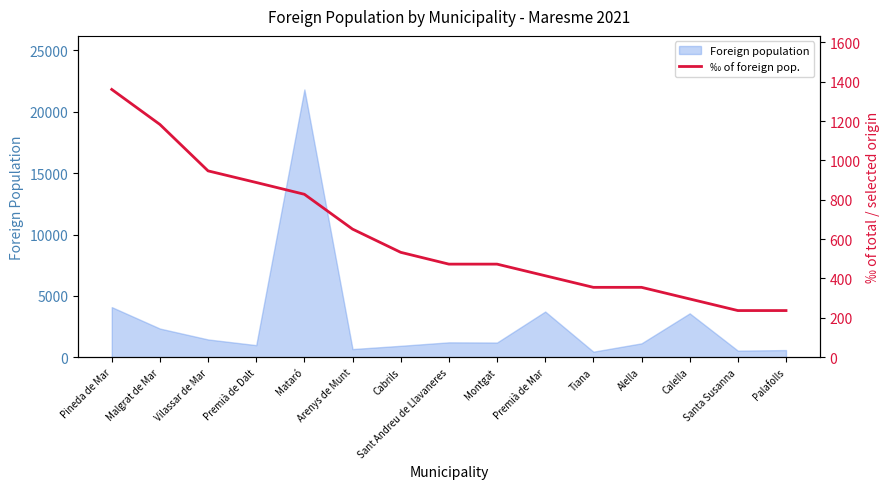

The value of Foreign population at Malgrat de Mar is 3143. True or false?

False